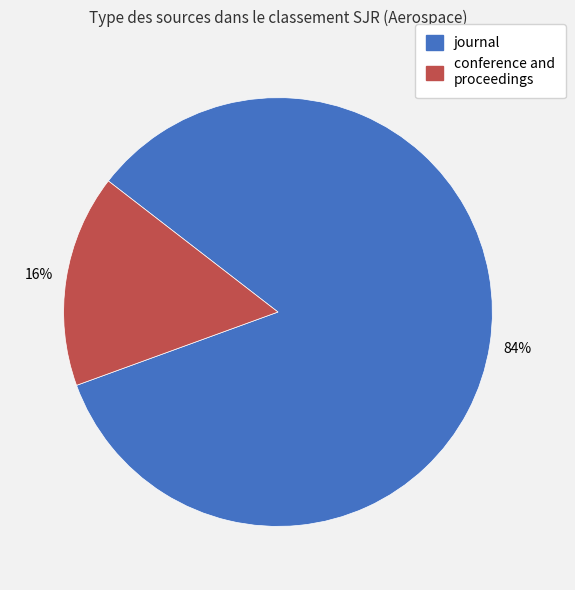

Which slice is the largest?

journal